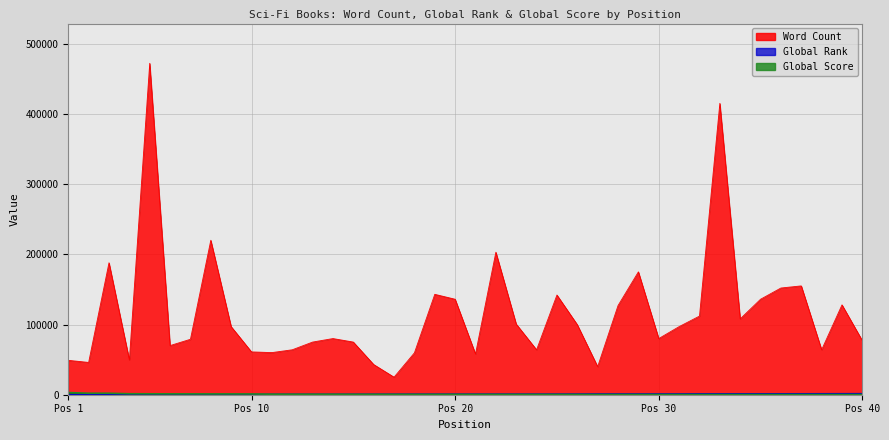

At which label does Global Rank first exceed 749?

22